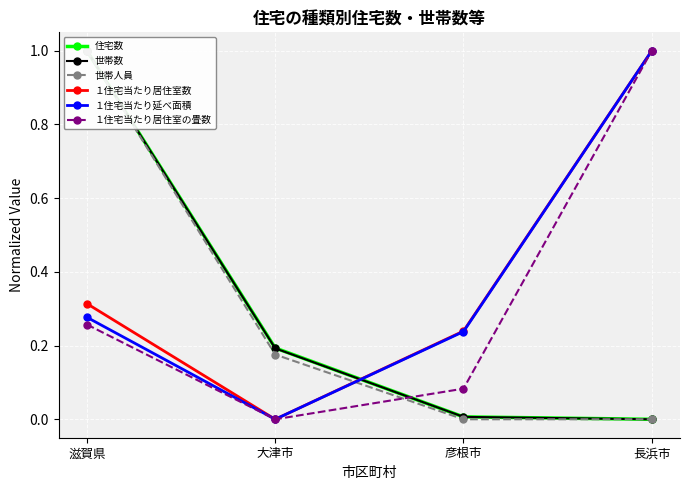

How many lines are shown in the chart?

6